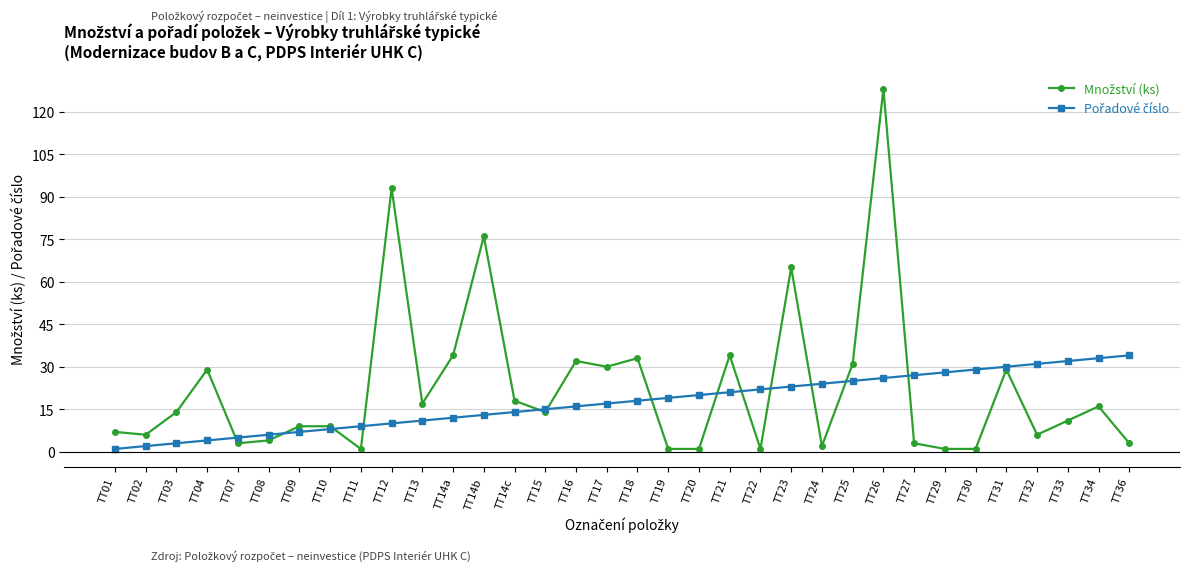

What is the spread (max minus min) of values at TT11?

8